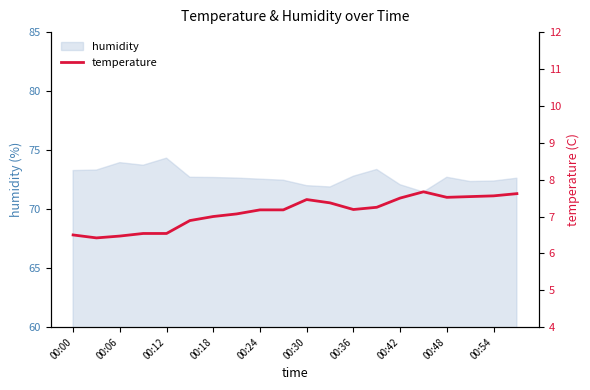

The humidity series shows 72.7 at 00:18. True or false?

True